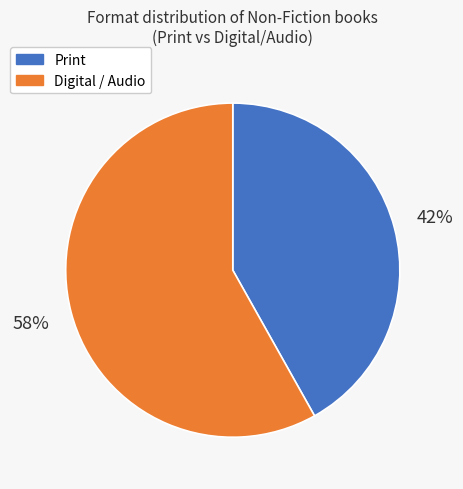

Rank the categories by value from highest to lowest.

Digital / Audio, Print